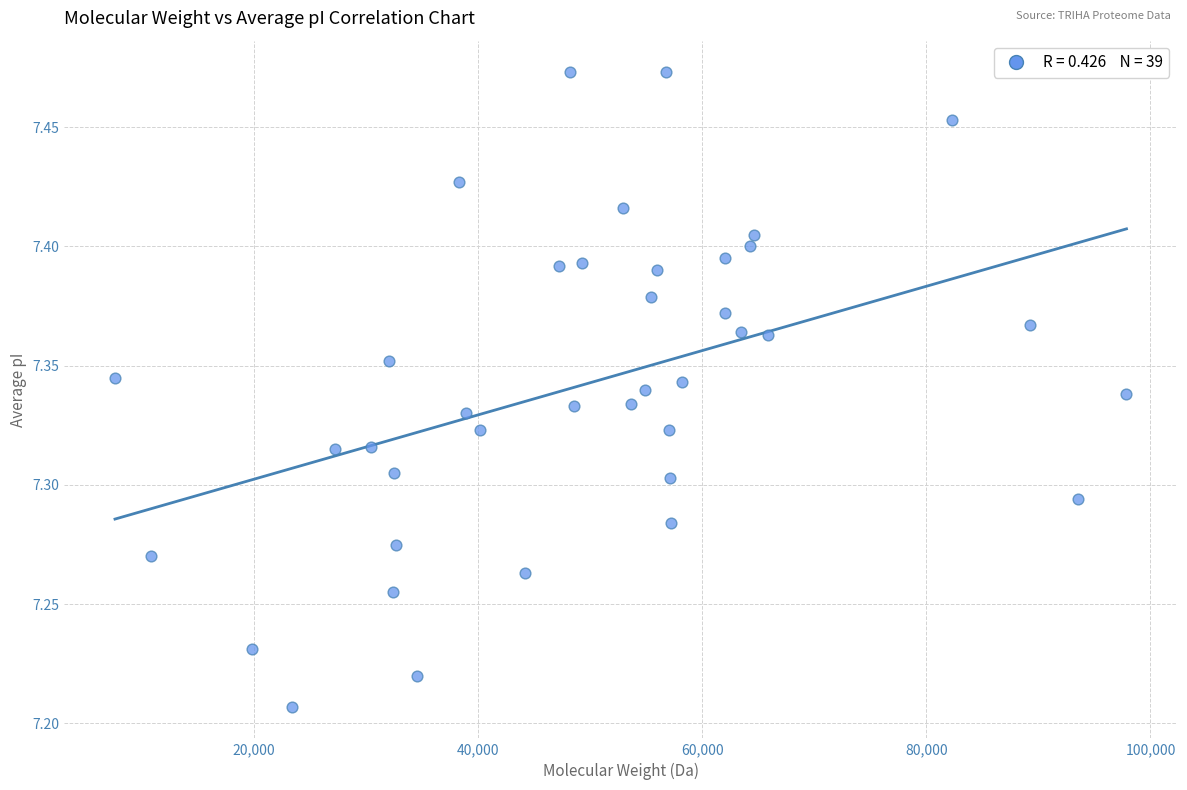

What is the range of Y values (max minus min)?

0.3